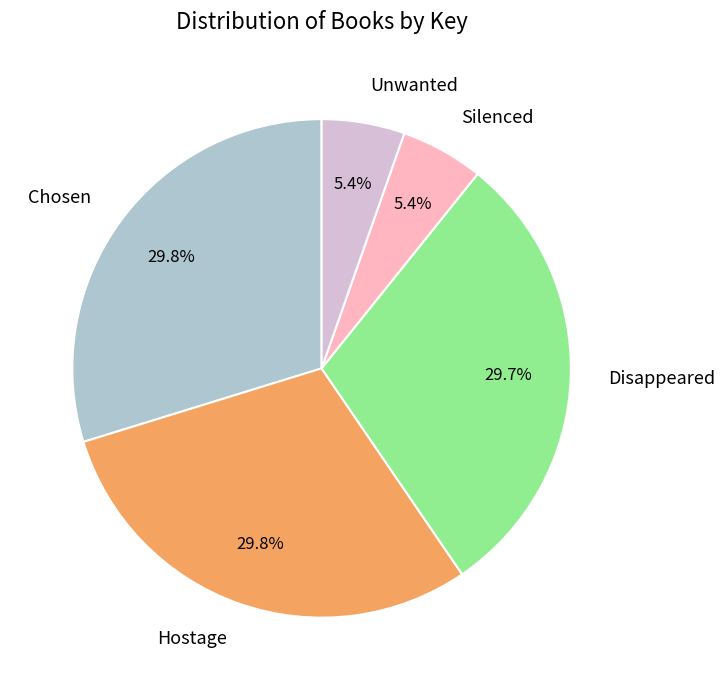

Is there a majority slice in this chart?

No